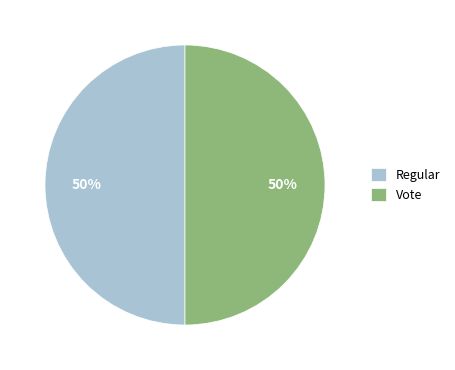

To the nearest percent, what is the difference between the Vote and Regular slice percentages?

0%